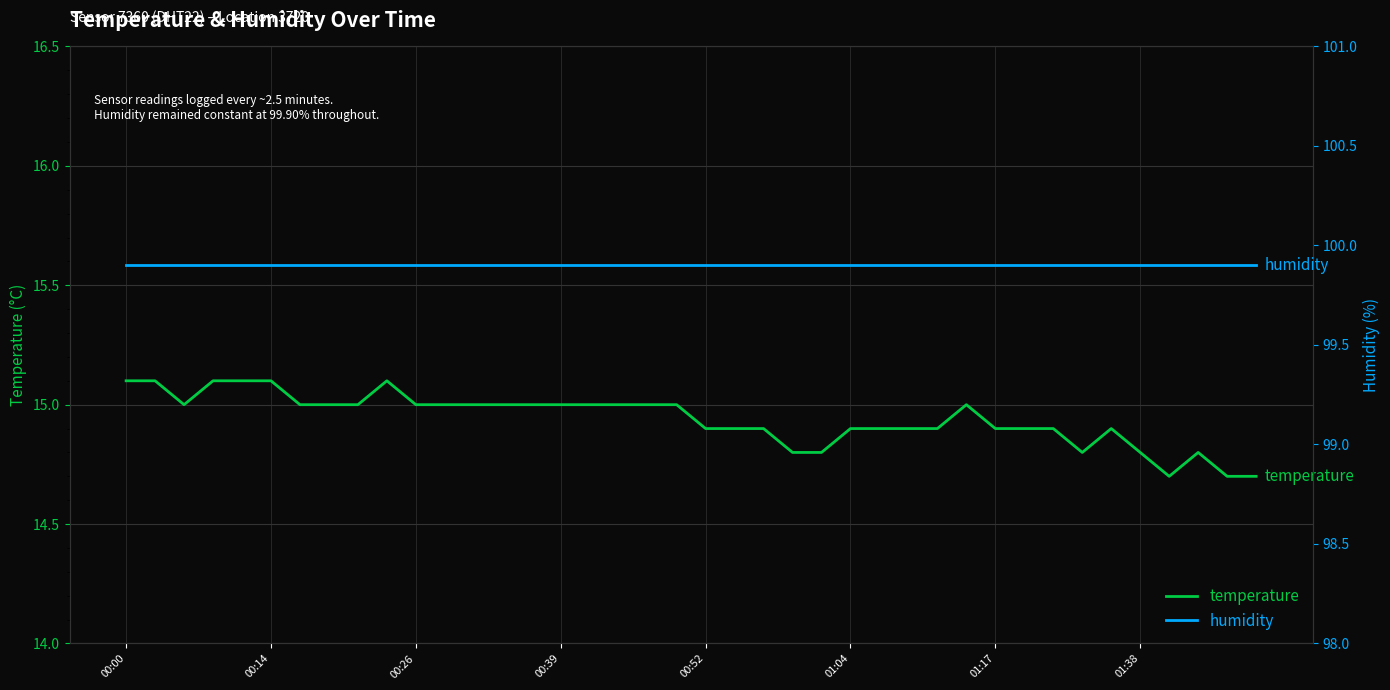

At which label is humidity closest to 99?

00:00